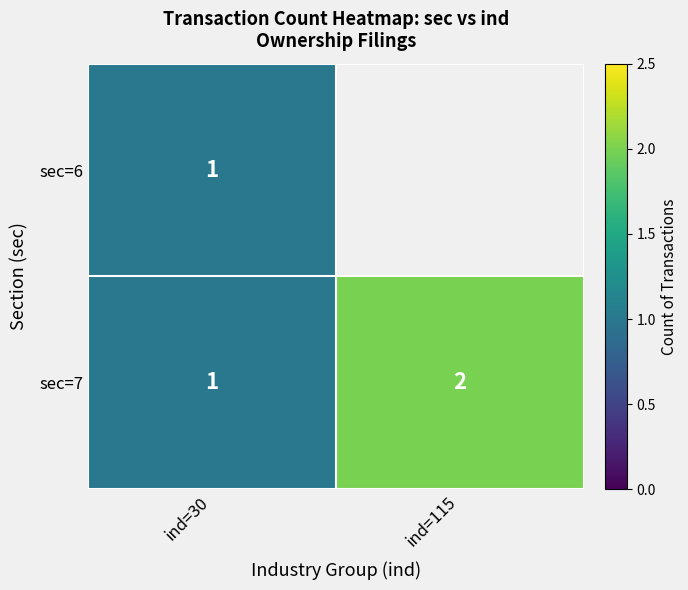

Is it true that sec=6 equals 2 at ind=30?

False